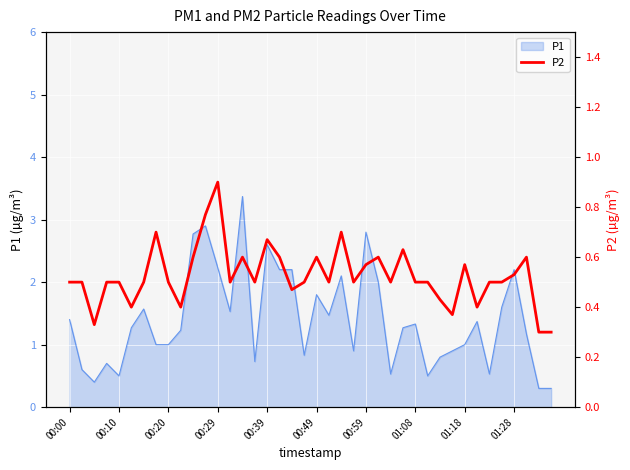

What is the minimum value for P1?

0.3